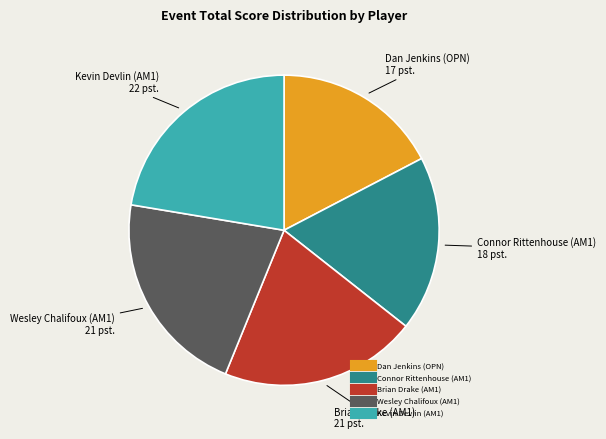

Between Connor Rittenhouse (AM1) and Brian Drake (AM1), which is larger?

Brian Drake (AM1)